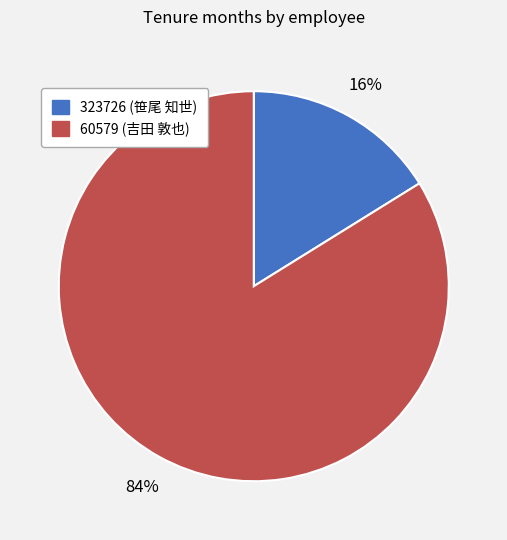

Which slice represents more than half of the pie?

60579 (吉田 敦也)